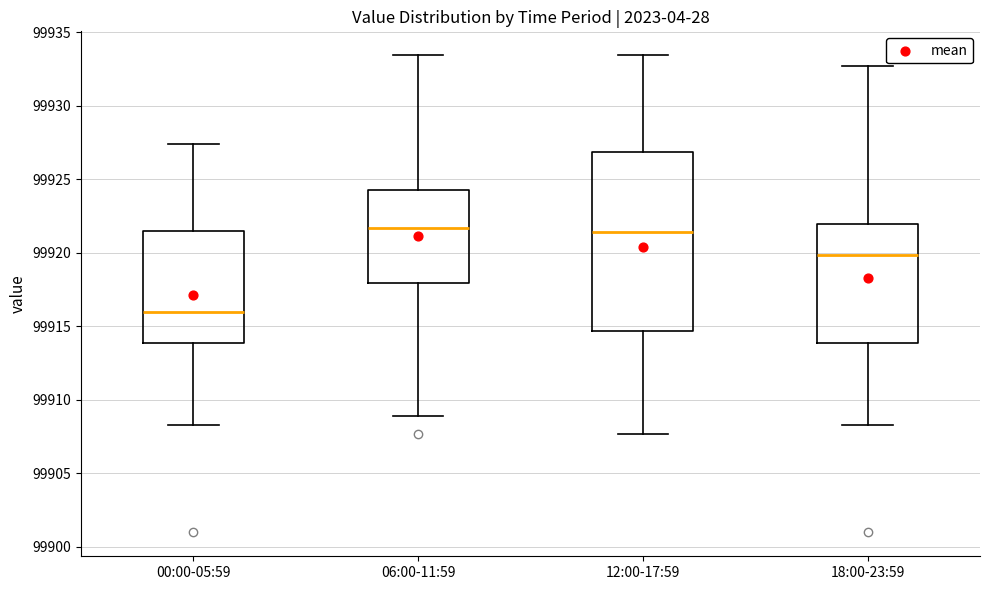

Reading left to right, read every box against the y-axis: the position of its median line, the range the box covers, and the ends of its whiskers. The values are not printed on the chart, so give them approximately, as read against the axis.

00:00-05:59: median 99916.0, box 99914.0 to 99921.5, whiskers 99908.5 to 99927.5
06:00-11:59: median 99921.5, box 99918.0 to 99924.5, whiskers 99909.0 to 99933.5
12:00-17:59: median 99921.5, box 99914.5 to 99927.0, whiskers 99907.5 to 99933.5
18:00-23:59: median 99920.0, box 99914.0 to 99922.0, whiskers 99908.5 to 99932.5